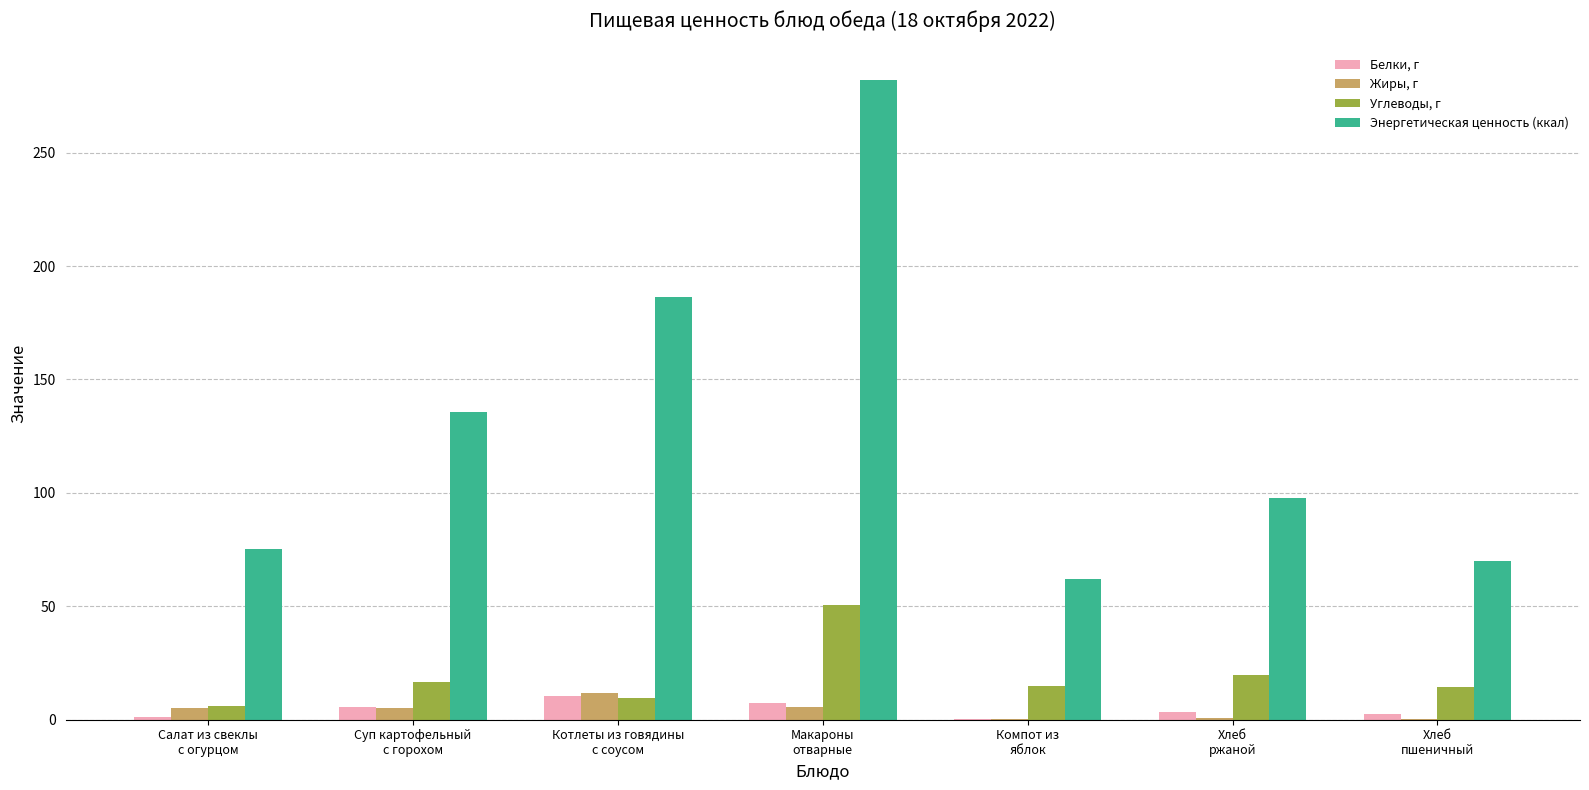

How many distinct data groups are displayed?

4